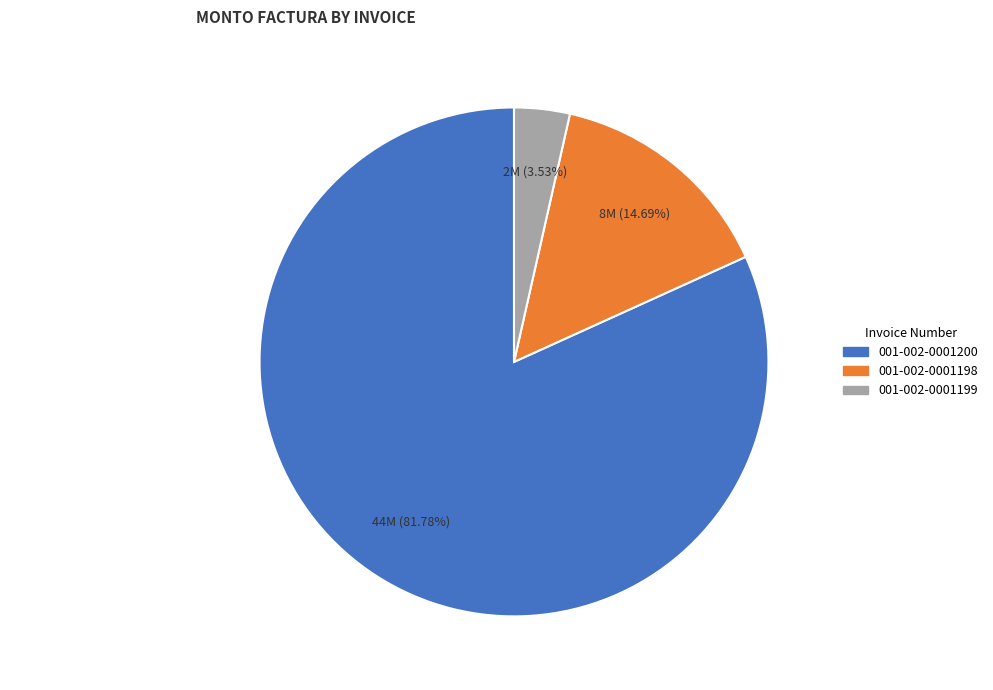

Which category has the biggest portion of the pie?

001-002-0001200